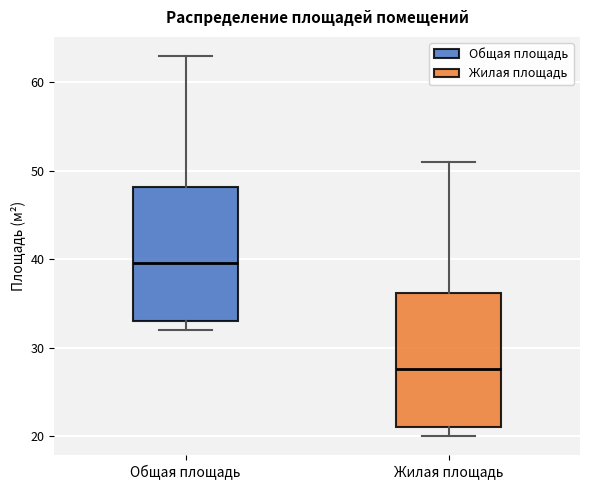

Which box has the lowest median line?

Жилая площадь